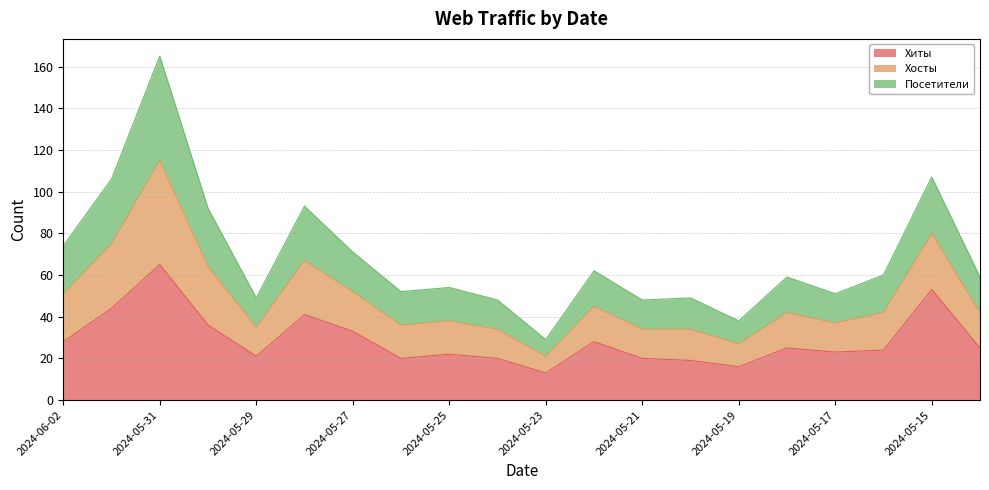

True or false: Посетители and Хосты intersect in this chart.

False